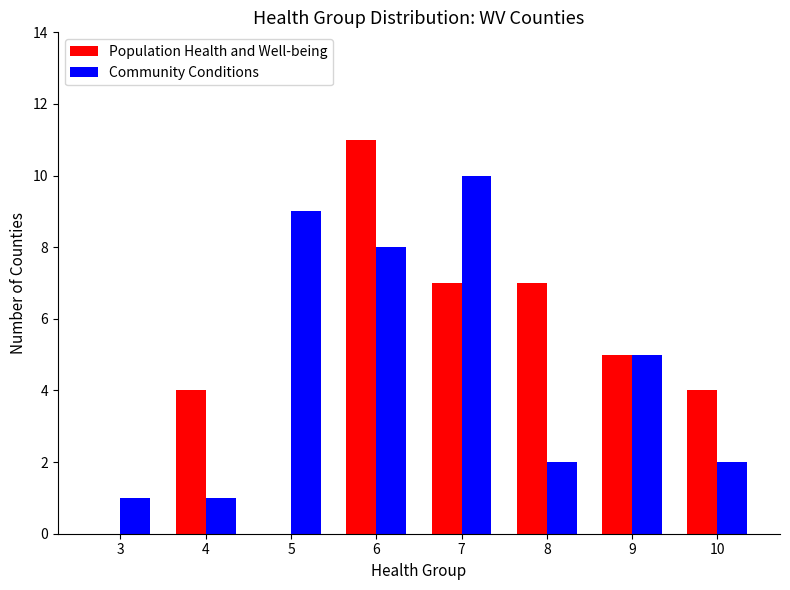

Is it true that Population Health and Well-being equals 1 at 4?

False